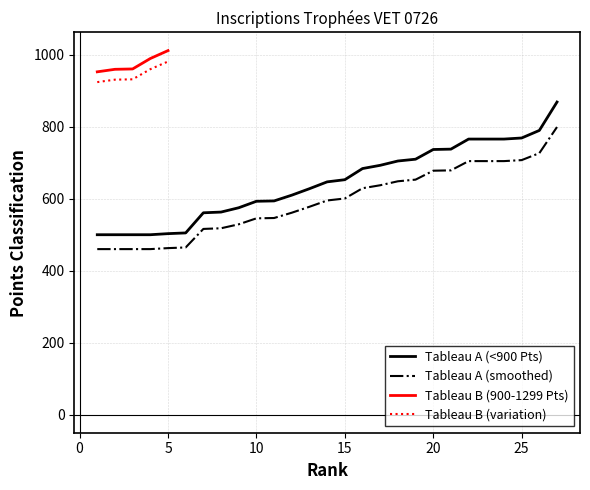

Is it true that the value at 26 is 401?

False